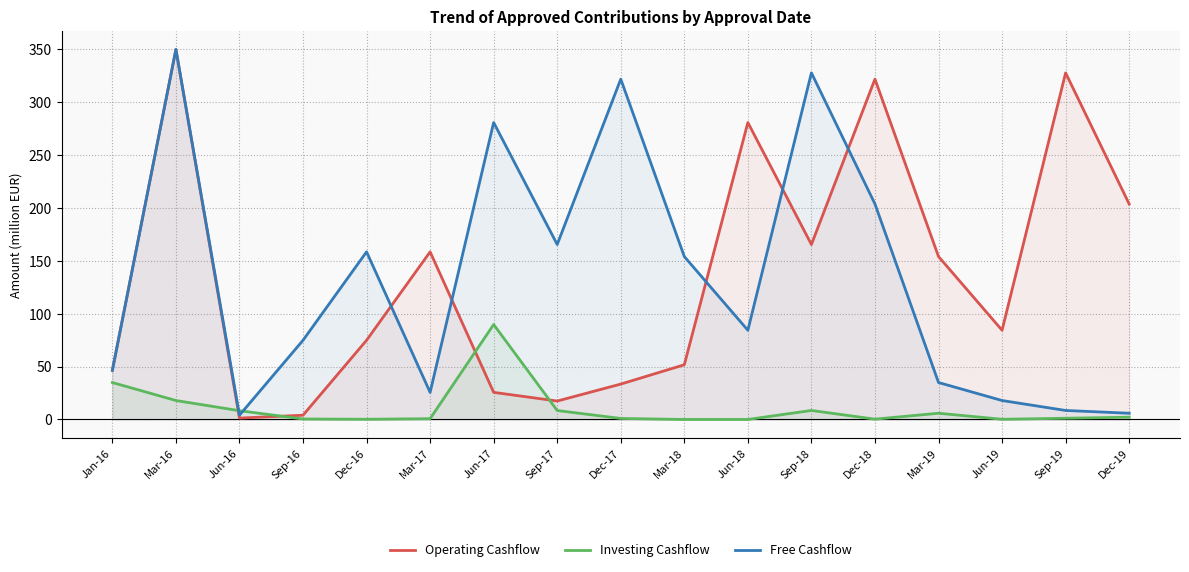

Reading left to right, extract all data points from this chart.

Operating Cashflow: 46.5	349.6	1.3	4.0	74.8	158.4	25.6	17.4	33.4	51.7	280.5	165.3	321.5	153.9	84.3	327.4	203.6
Investing Cashflow: 34.9	17.9	8.3	0.5	0.2	0.8	89.7	8.5	1.0	0.0	0.0	8.5	0.3	5.9	0.2	1.2	2.1
Free Cashflow: 46.5	349.6	4.0	74.8	158.4	25.6	280.5	165.3	321.5	153.9	84.3	327.4	203.6	34.9	17.9	8.5	5.9